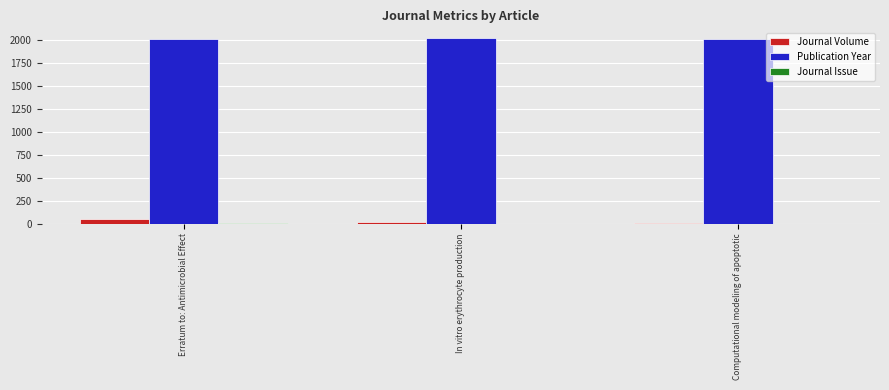

What is the spread (max minus min) of values at Computational modeling of apoptotic?

2011